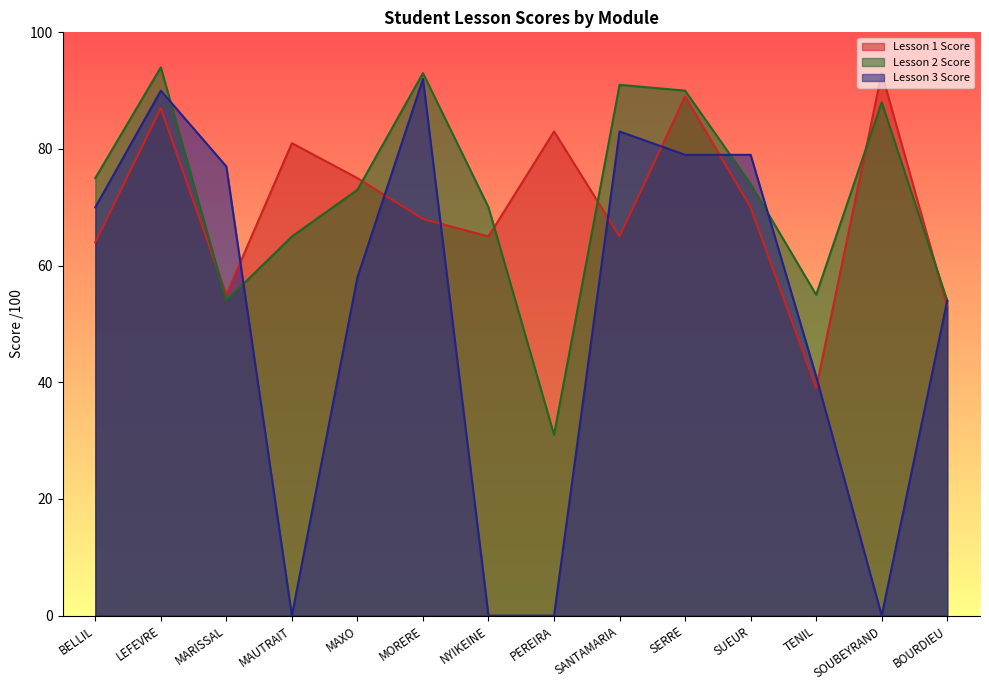

Which series has the largest range (max minus min)?

Lesson 3 Score